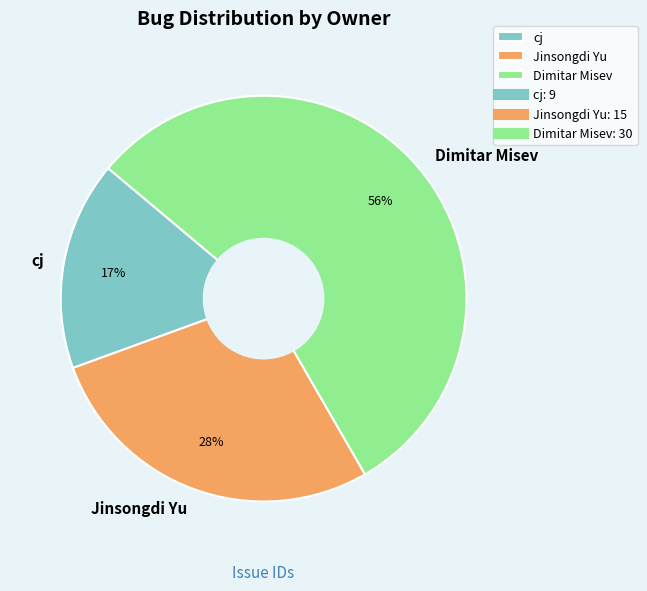

Count the number of slices in the pie.

3